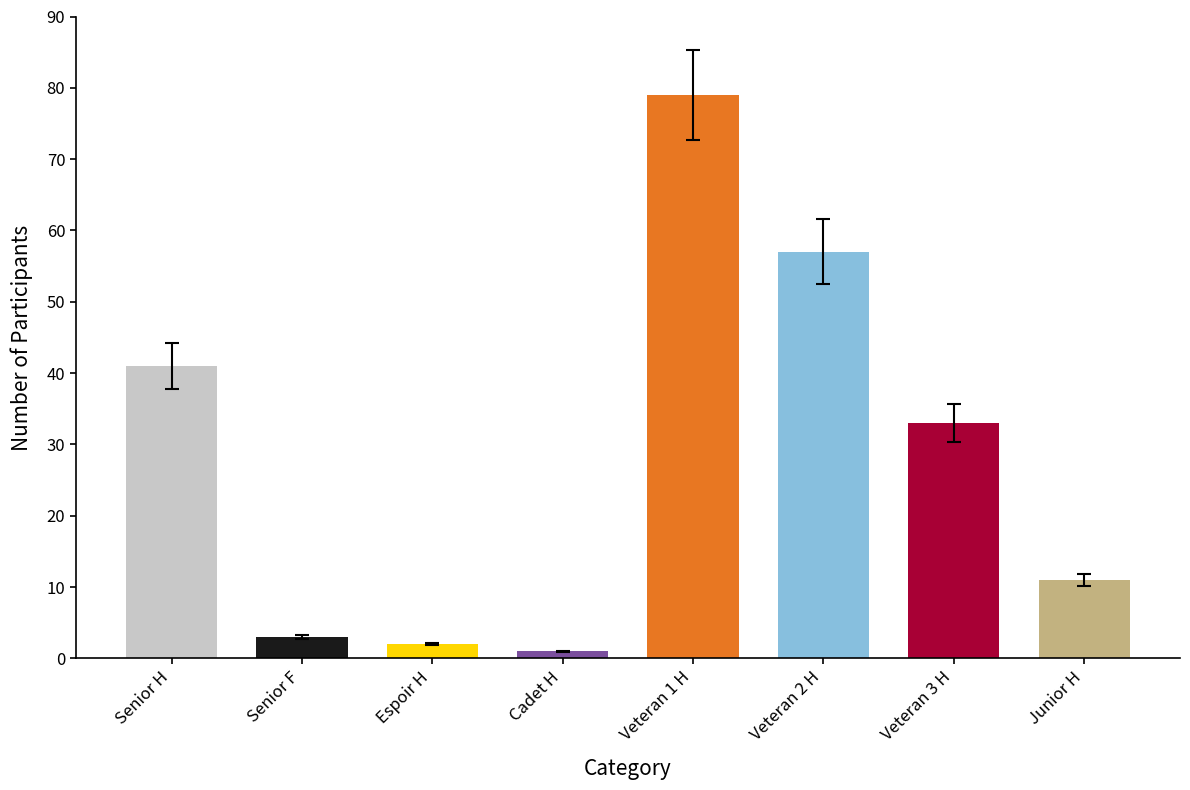

What is the ratio of the value at Senior F to the value at Cadet H?

3.0